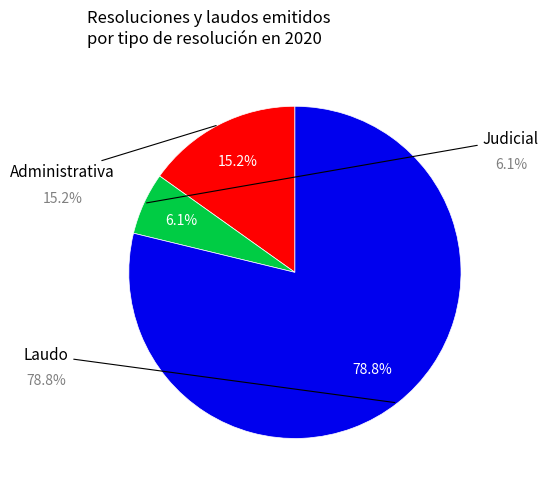

Is there a majority slice in this chart?

Yes